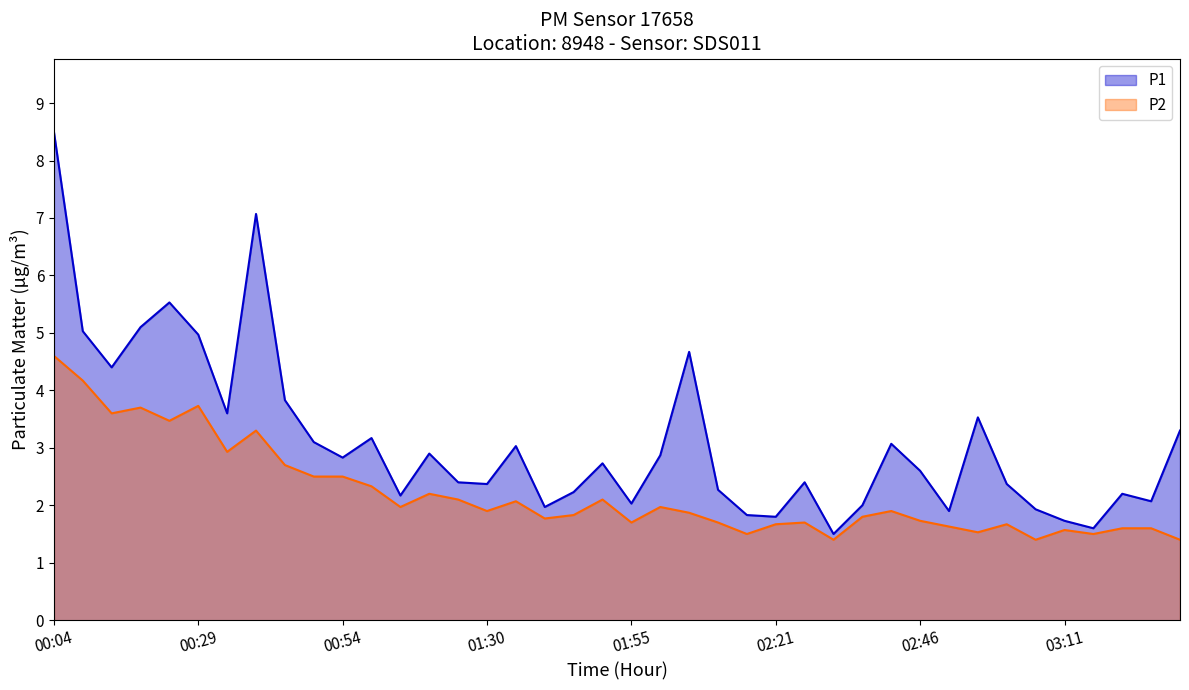

At 02:11, list the series in order from largest to smallest.

P1, P2